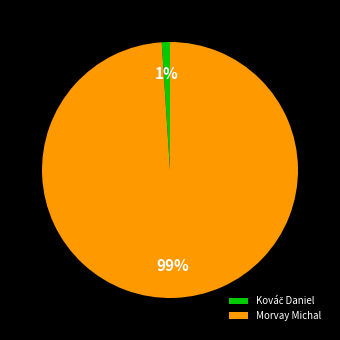

What is the majority slice?

Morvay Michal